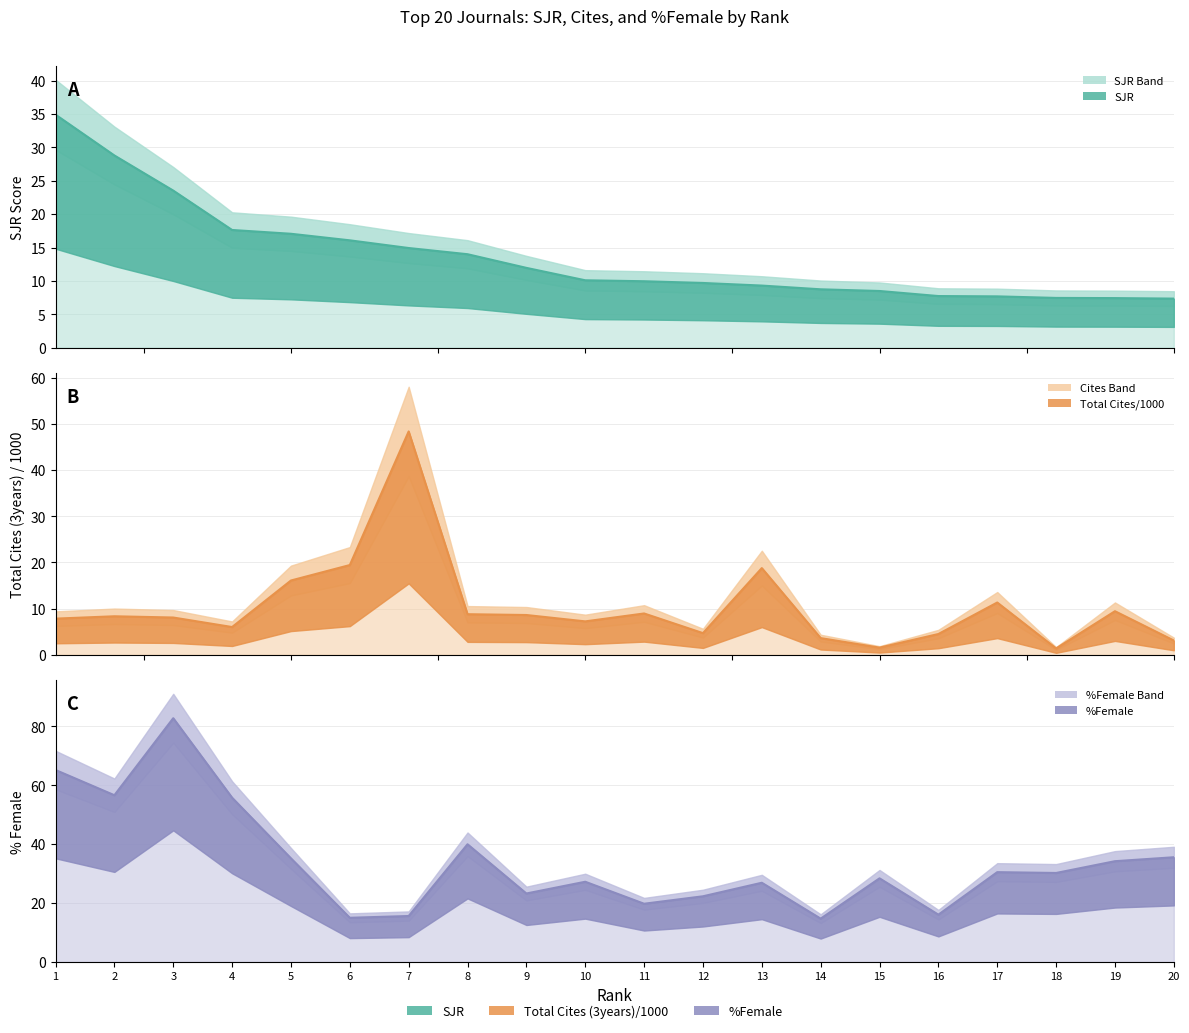

Which series changed the most between 2 and 18?

%Female